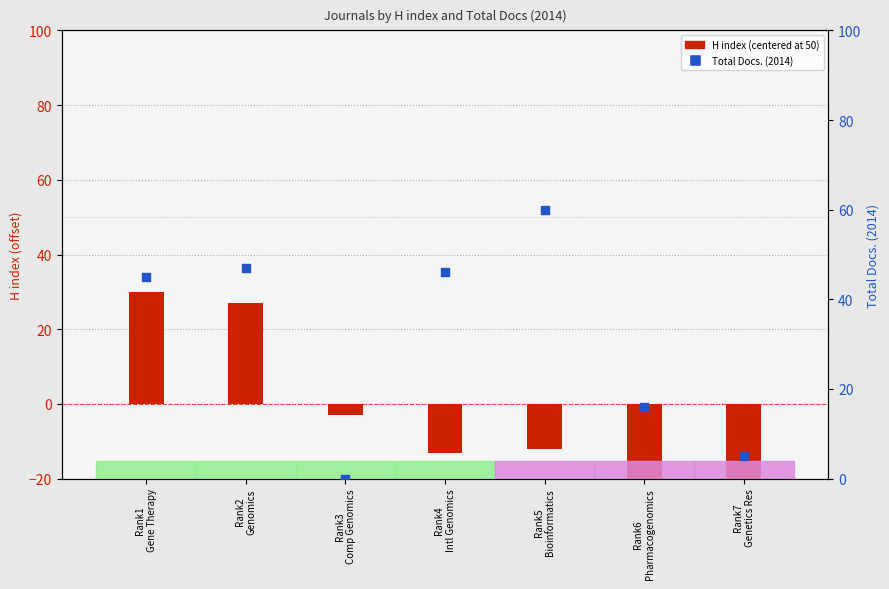

Is the value of Total Docs. (2014) at Rank3
Comp Genomics greater than the value of H index (centered) at Rank7
Genetics Res?

Yes